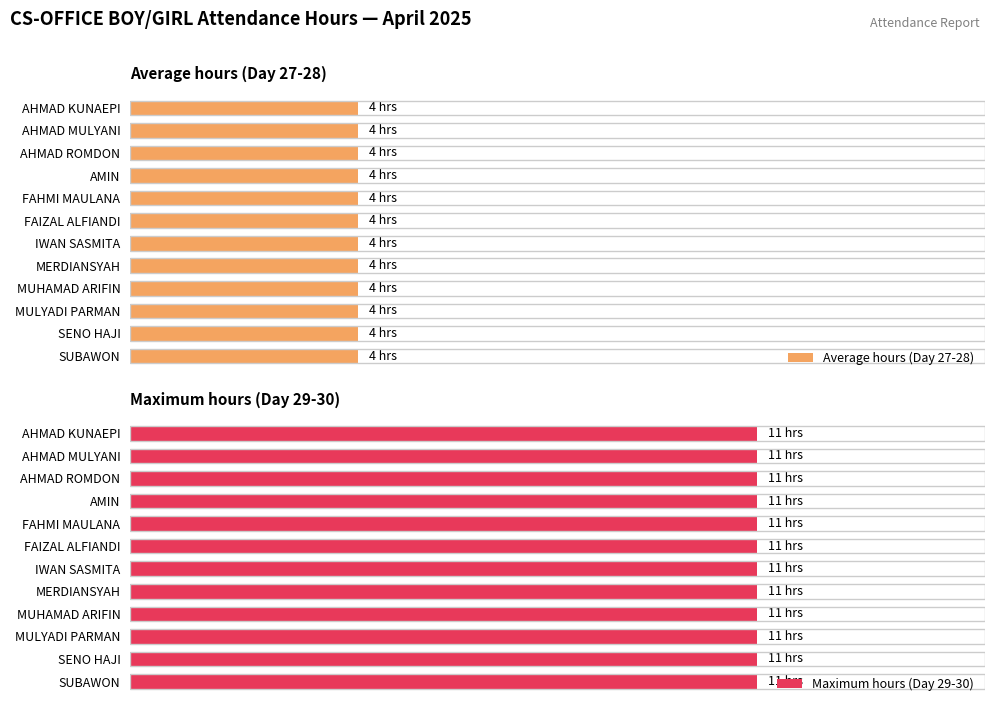

Is it true that Day 30 equals 11 at SENO HAJI?

True